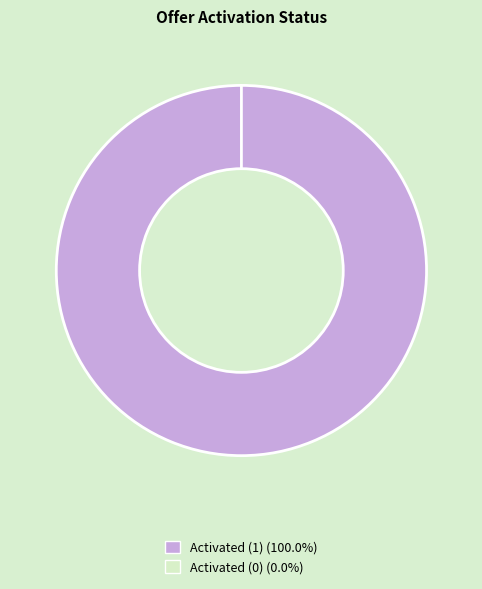

Count the number of slices in the pie.

2